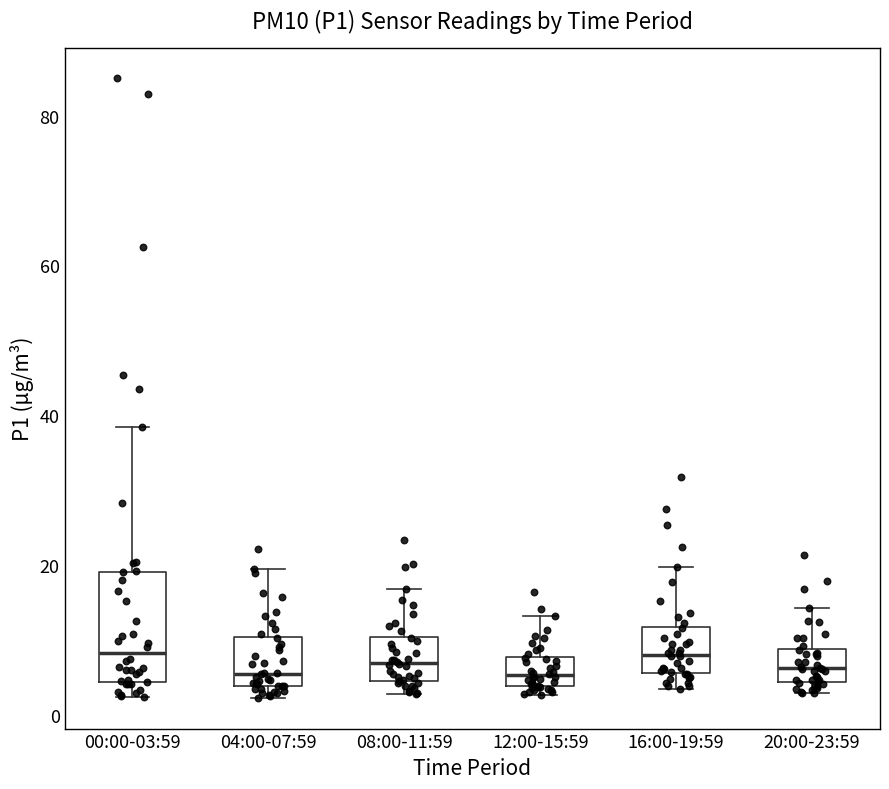

Reading left to right, read every box against the y-axis: the position of its median line, the range the box covers, and the ends of its whiskers. The values are not printed on the chart, so give them approximately, as read against the axis.

00:00-03:59: median 8, box 4 to 20, whiskers 2 to 38
04:00-07:59: median 6, box 4 to 10, whiskers 2 to 20
08:00-11:59: median 6, box 4 to 10, whiskers 2 to 16
12:00-15:59: median 6, box 4 to 8, whiskers 2 to 14
16:00-19:59: median 8, box 6 to 12, whiskers 4 to 20
20:00-23:59: median 6, box 4 to 8, whiskers 2 to 14